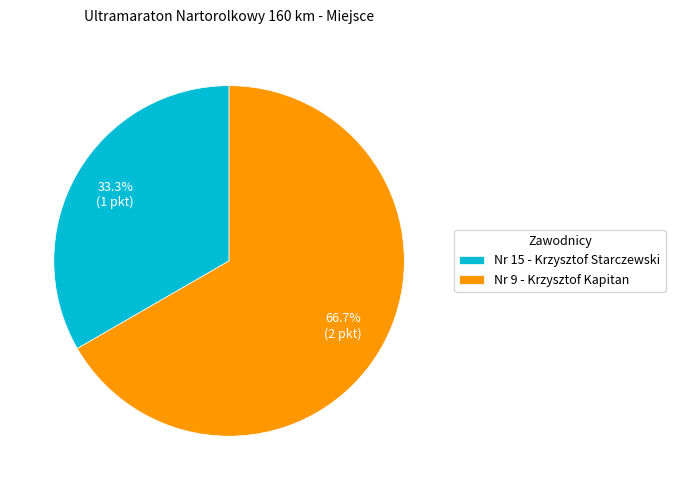

Which has a higher value, Nr 9 - Krzysztof Kapitan or Nr 15 - Krzysztof Starczewski?

Nr 9 - Krzysztof Kapitan